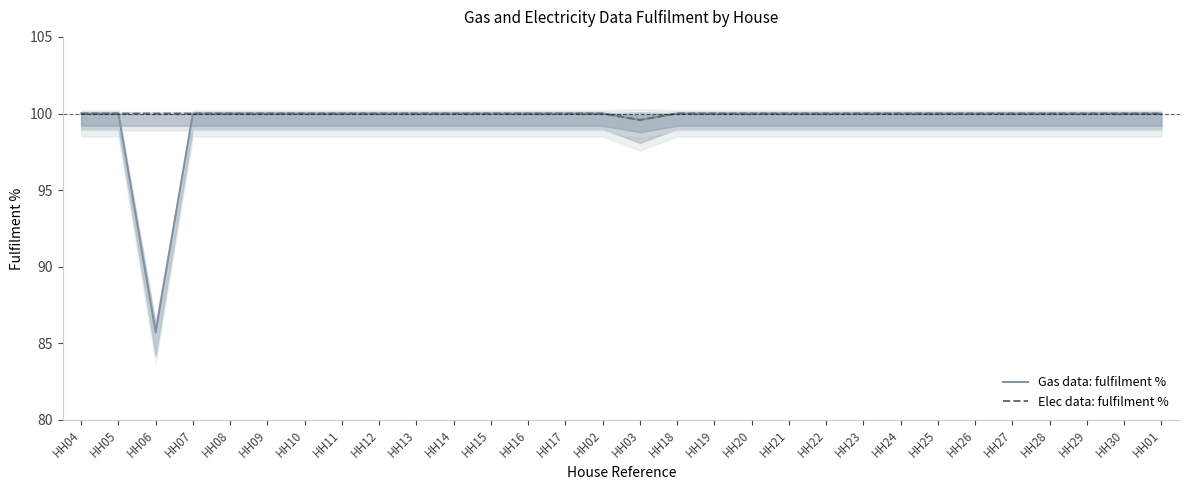

True or false: Elec data: fulfilment % has a value of 144.4 at HH15.

False